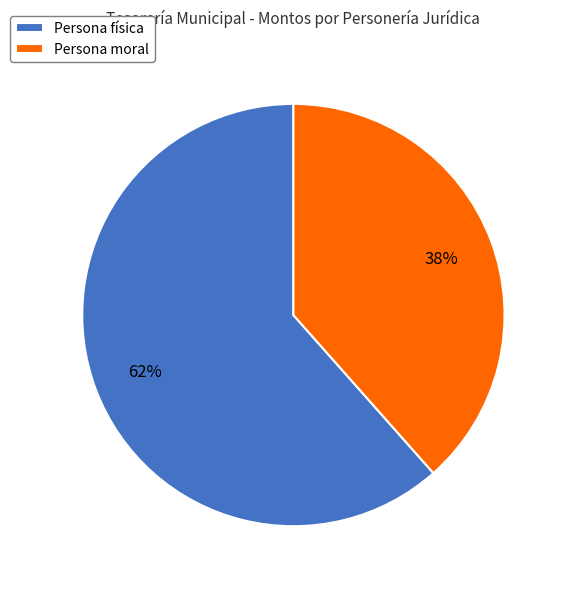

How many segments does this pie chart have?

2